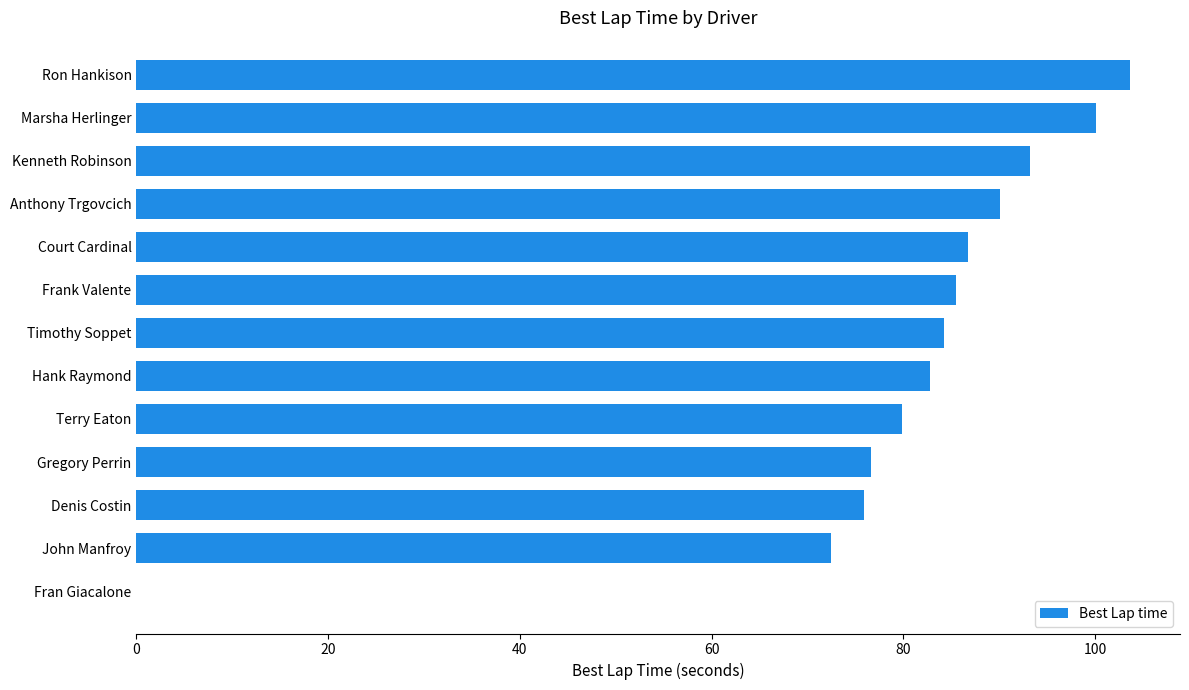

Where is the data nearest to the value 51?

John Manfroy